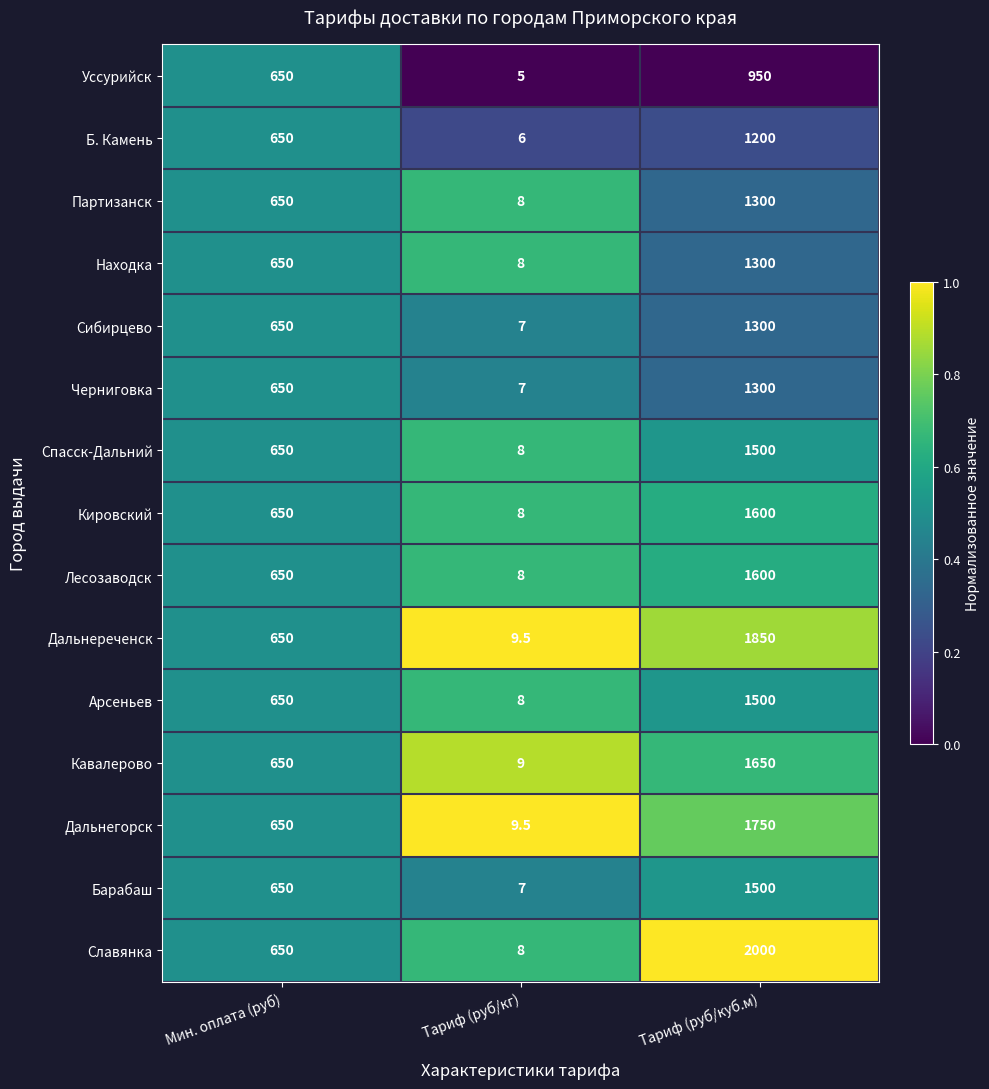

Which series changed the most between Мин. оплата (руб) and Тариф (руб/куб.м)?

Славянка